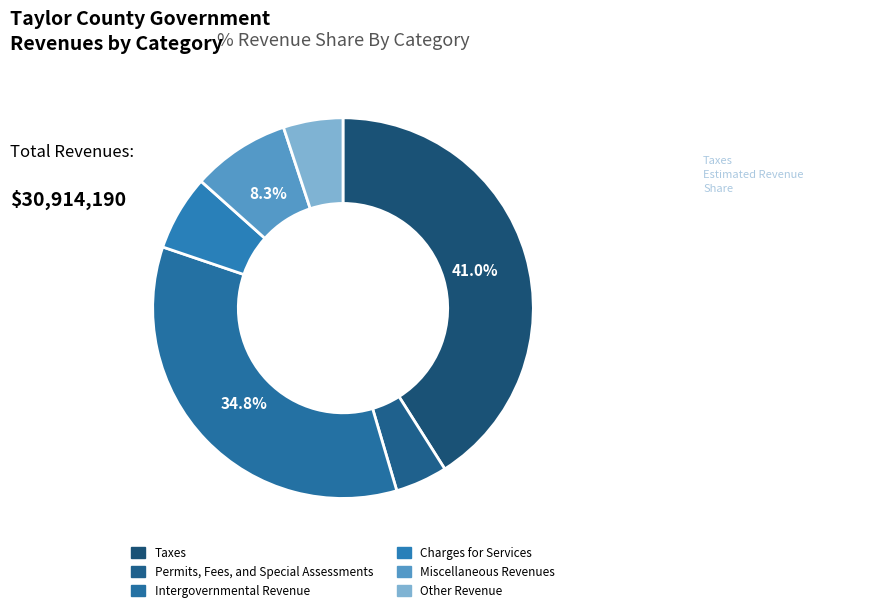

To the nearest percent, what percentage of the pie is Intergovernmental Revenue?

35%